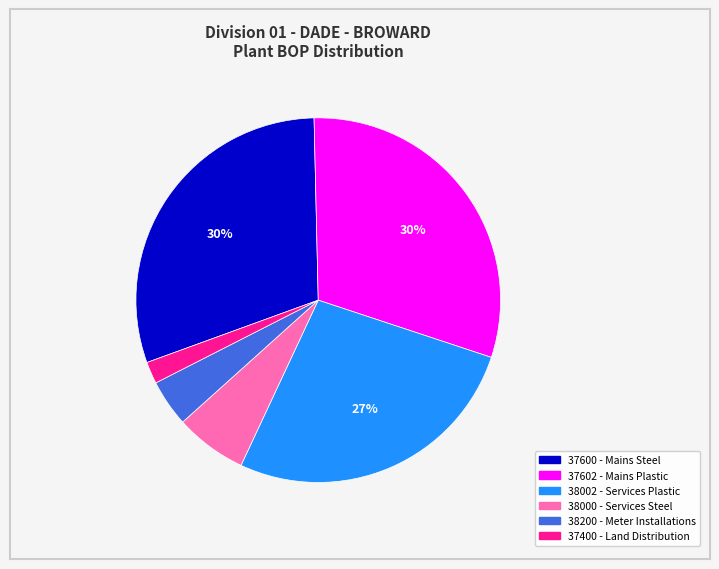

Between 38000 - Services Steel and 37602 - Mains Plastic, which is larger?

37602 - Mains Plastic